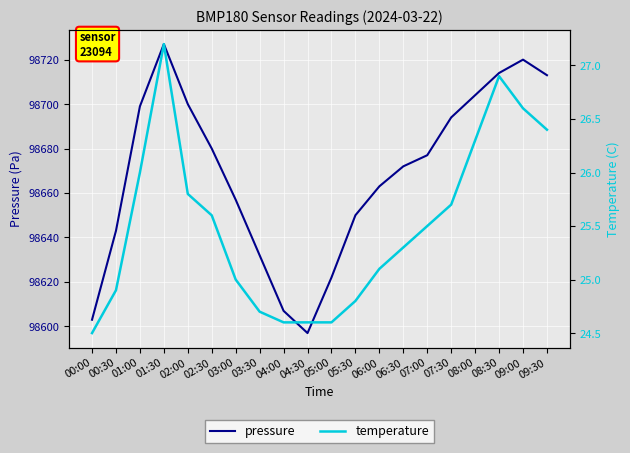

Reading left to right, transcribe all the data shown in this chart.

pressure: 00:00=98603.0	00:30=98643.0	01:00=98699.0	01:30=98727.0	02:00=98700.0	02:30=98680.0	03:00=98657.0	03:30=98632.0	04:00=98607.0	04:30=98597.0	05:00=98622.0	05:30=98650.0	06:00=98663.0	06:30=98672.0	07:00=98677.0	07:30=98694.0	08:00=98704.0	08:30=98714.0	09:00=98720.0	09:30=98713.0
temperature: 00:00=24.5	00:30=24.9	01:00=26.0	01:30=27.2	02:00=25.8	02:30=25.6	03:00=25.0	03:30=24.7	04:00=24.6	04:30=24.6	05:00=24.6	05:30=24.8	06:00=25.1	06:30=25.3	07:00=25.5	07:30=25.7	08:00=26.3	08:30=26.9	09:00=26.6	09:30=26.4